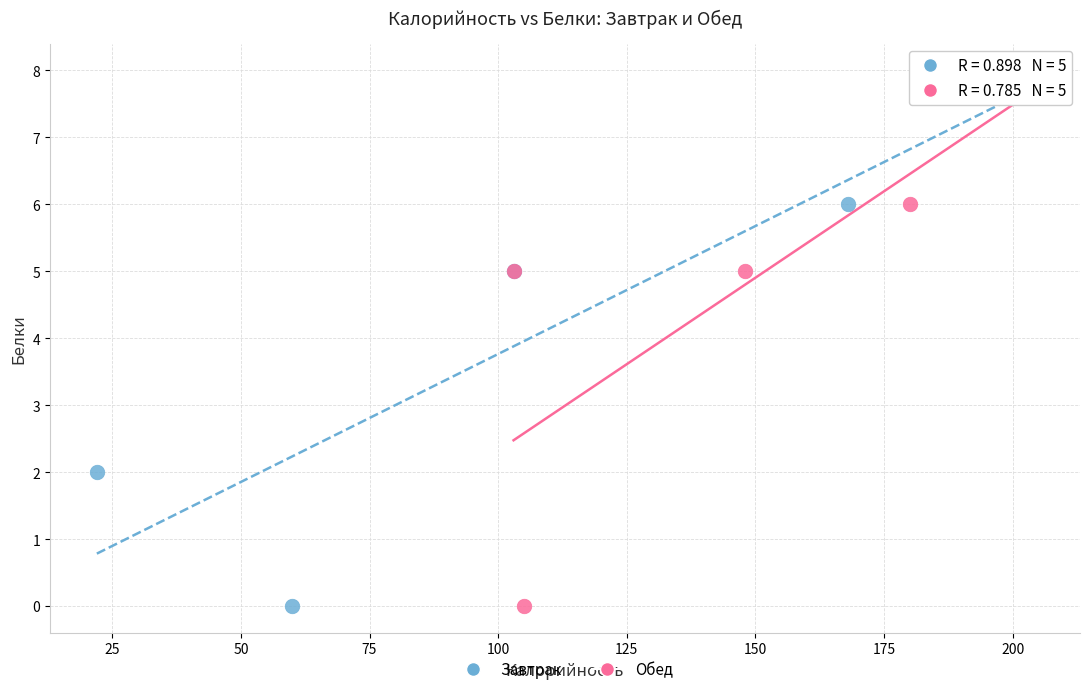

What are all the series names shown in the legend?

Завтрак, Обед